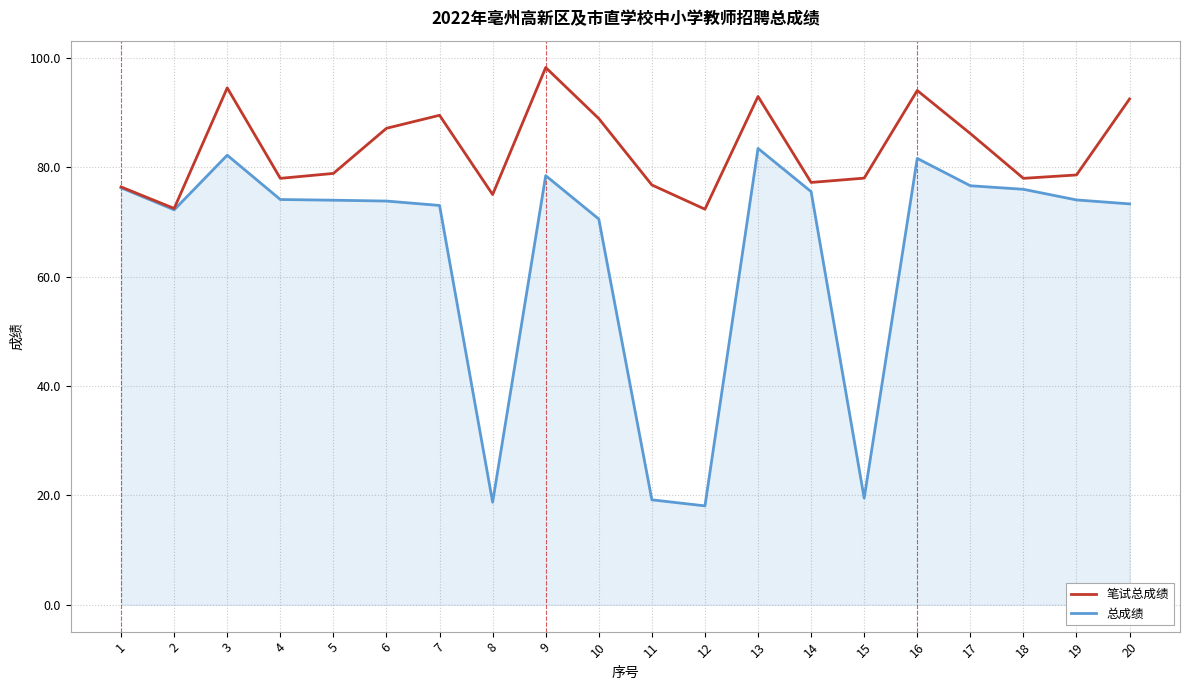

Is the value of 总成绩 at 10 greater than the value of 笔试总成绩 at 18?

No